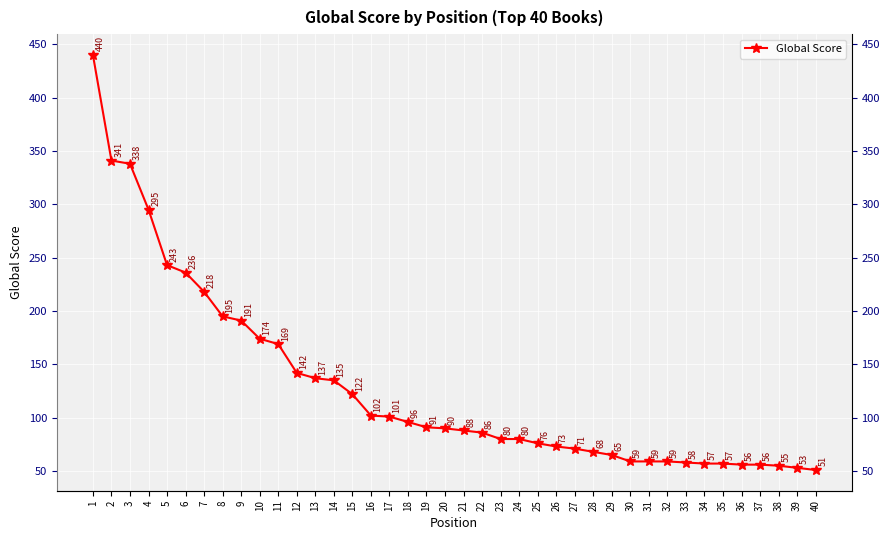

At which category does the chart reach its minimum across all series?

40